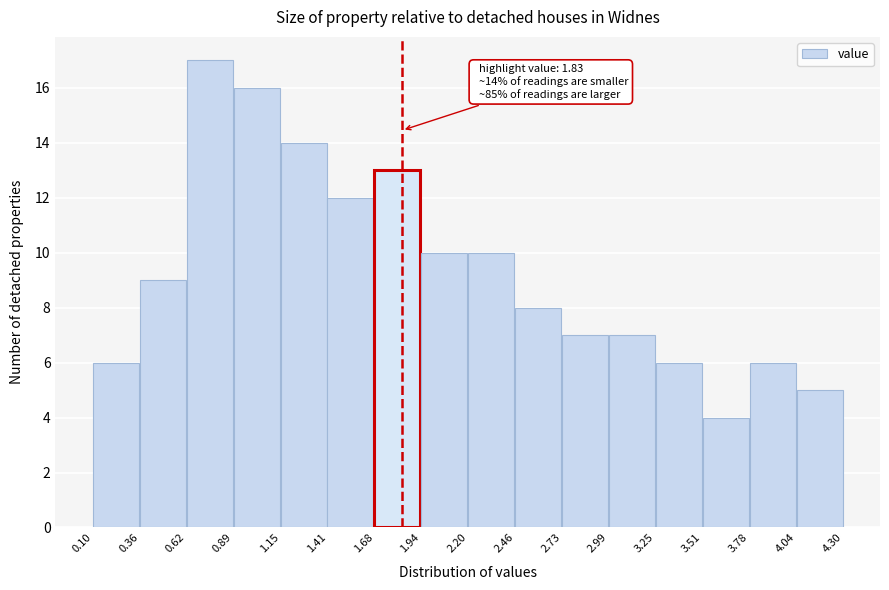

Over which range of the x-axis is the bar tallest?

0.62 to 0.89